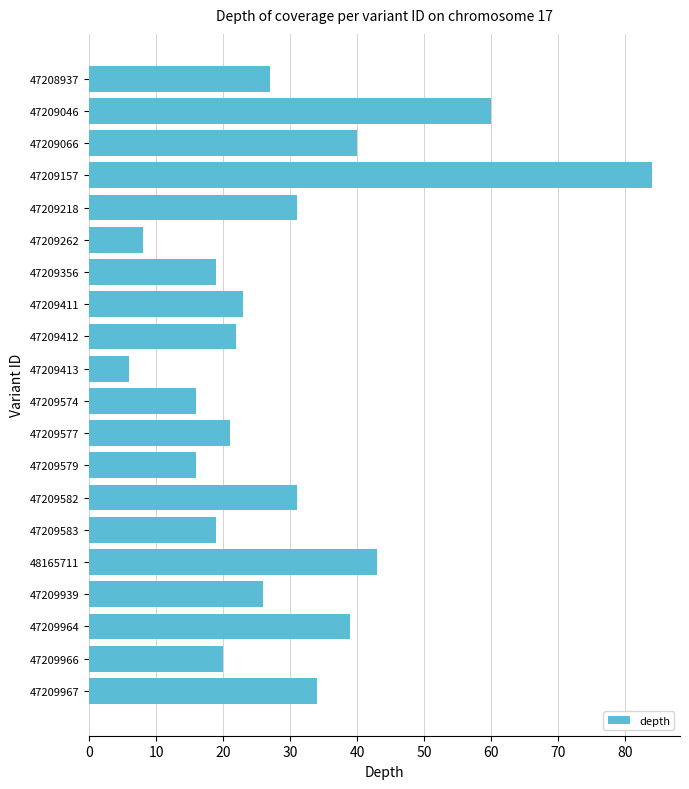

Reading top to bottom, extract all data points from this chart.

27	60	40	84	31	8	19	23	22	6	16	21	16	31	19	43	26	39	20	34